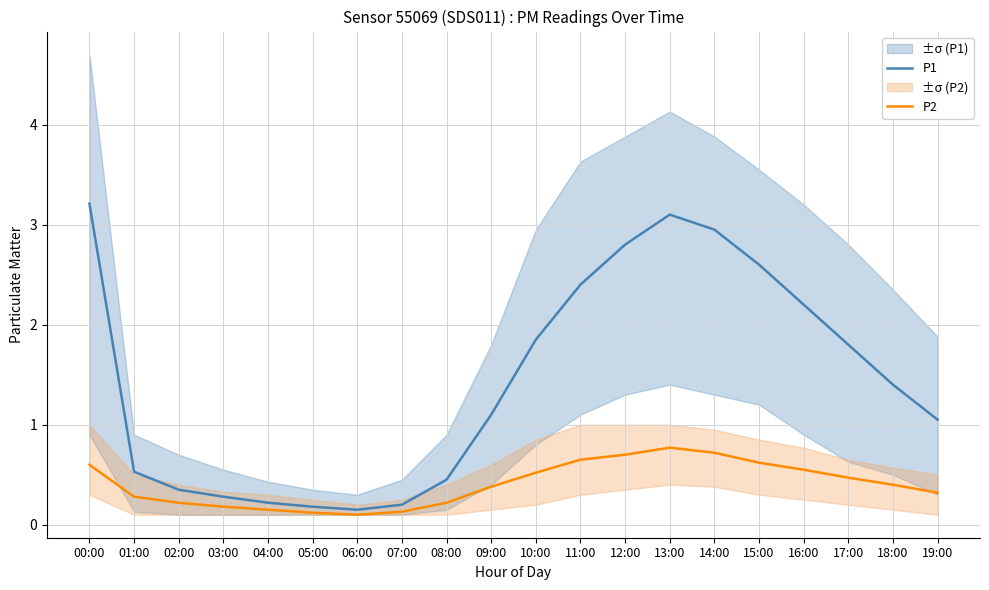

True or false: P2 and P1 intersect in this chart.

False